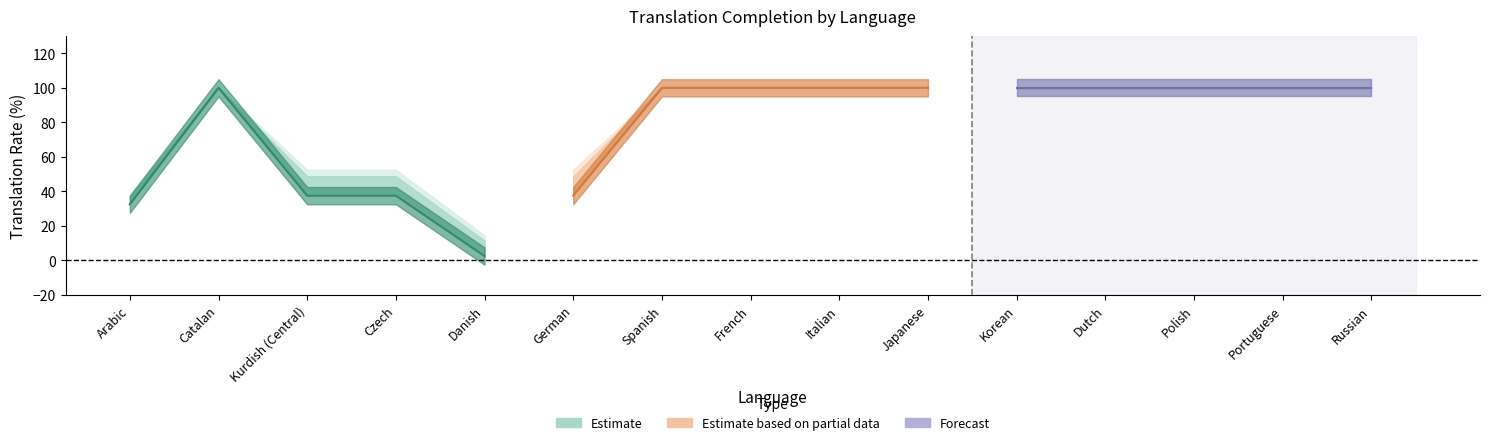

True or false: translated_chars_percent and translated_words_percent intersect in this chart.

False